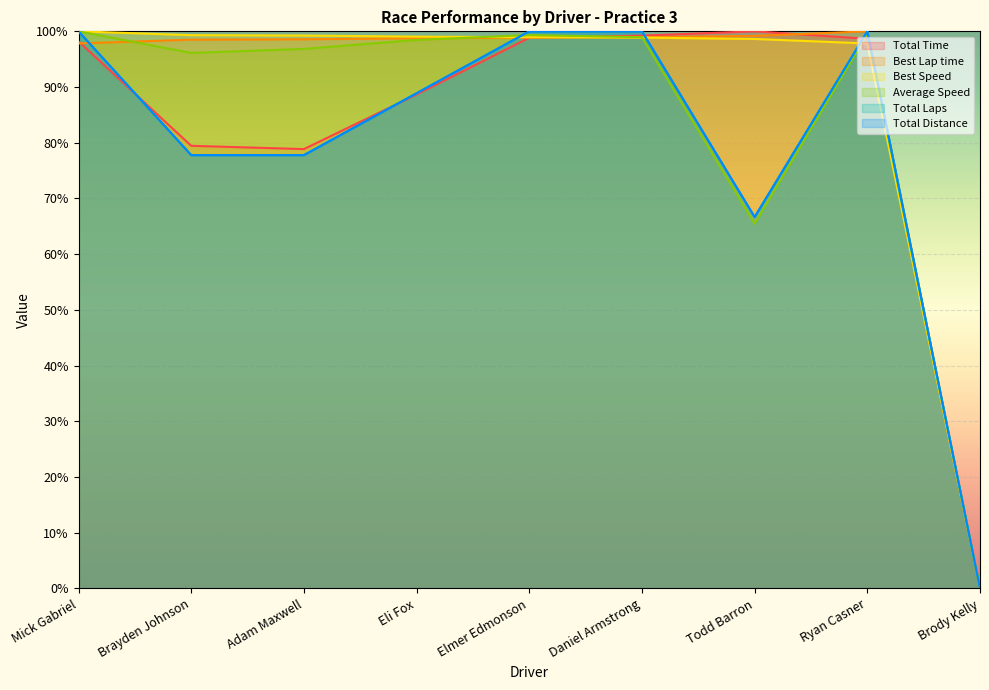

Reading left to right, extract all data points from this chart.

Total Time: 1.0	0.8	0.8	0.9	1.0	1.0	1.0	1.0	0.0
Best Lap time: 1.0	1.0	1.0	1.0	1.0	1.0	1.0	1.0	0.0
Best Speed: 1.0	1.0	1.0	1.0	1.0	1.0	1.0	1.0	0.0
Average Speed: 1.0	1.0	1.0	1.0	1.0	1.0	0.7	1.0	0.0
Total Laps: 1.0	0.8	0.8	0.9	1.0	1.0	0.7	1.0	0.0
Total Distance: 1.0	0.8	0.8	0.9	1.0	1.0	0.7	1.0	0.0